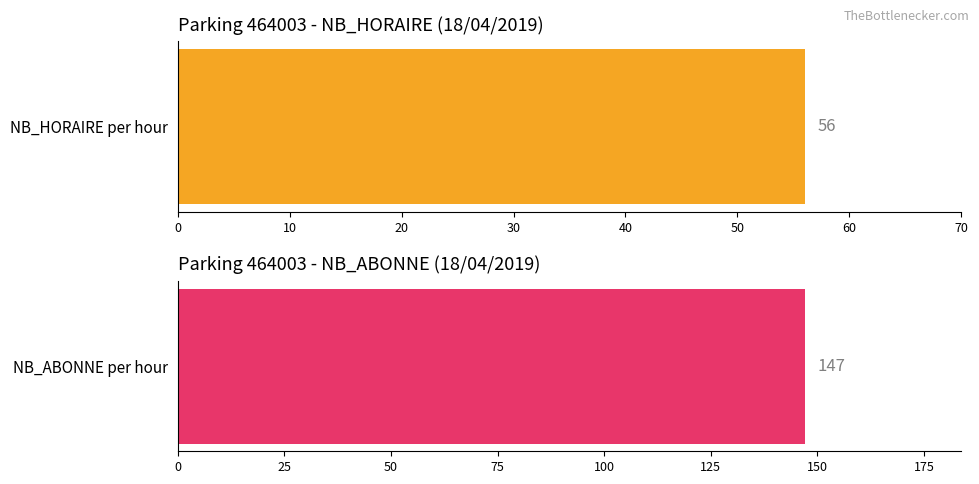

Is the value of NB_HORAIRE at 20 greater than the value of NB_ABONNE at 40?

No